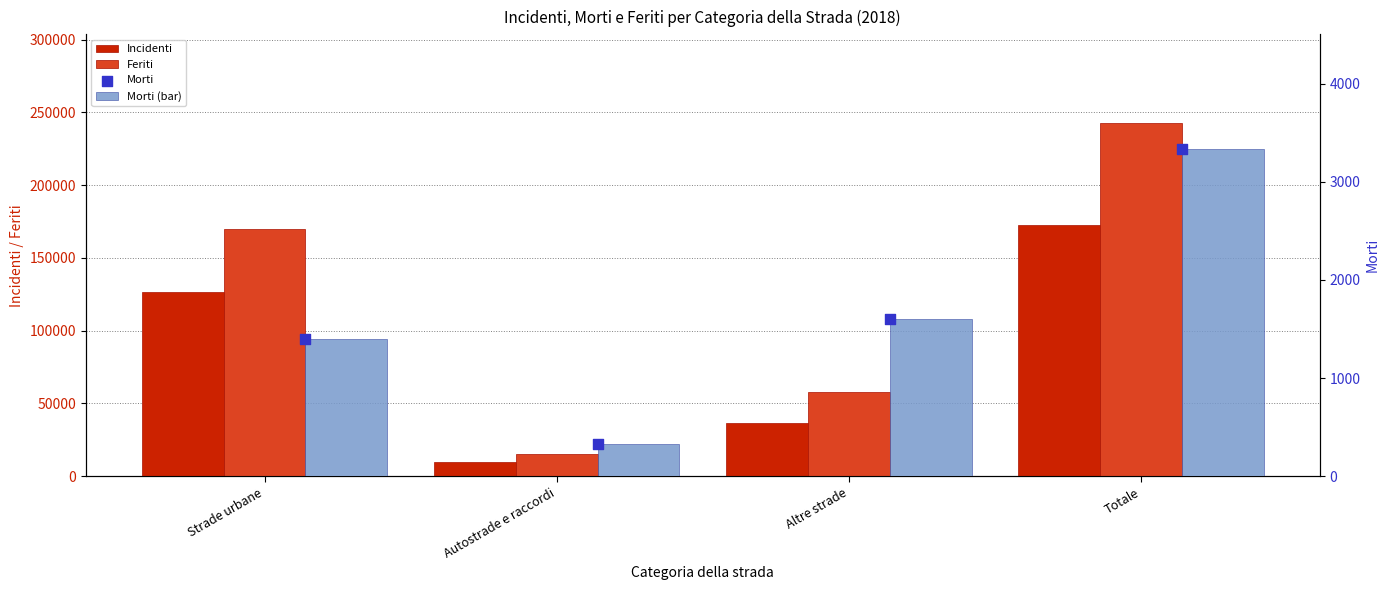

At which category is the sum across all series the highest?

Totale